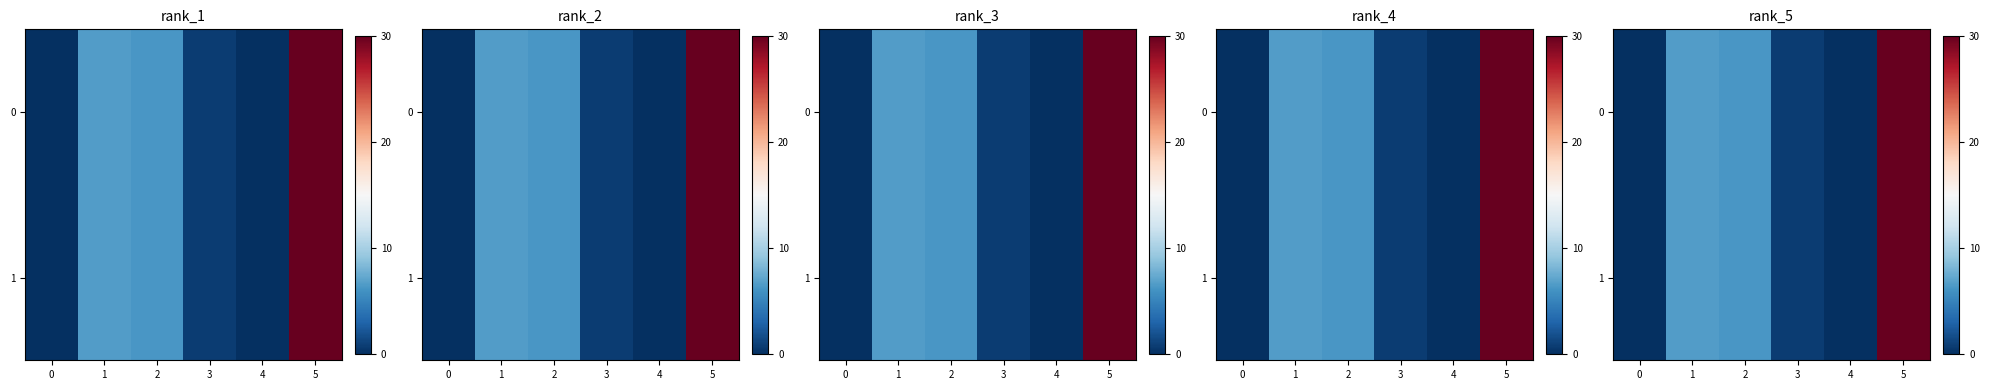

At which label does 0 first exceed 6?

1